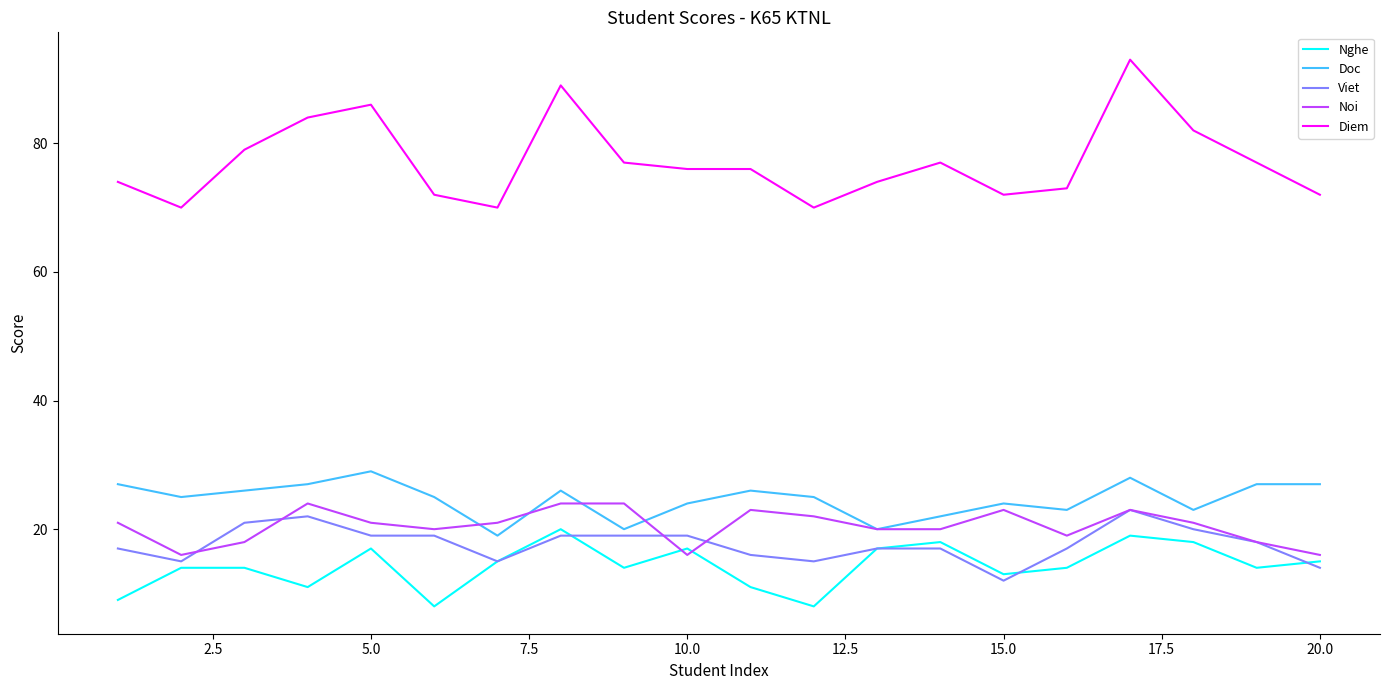

Which series has the widest spread of values?

Diem